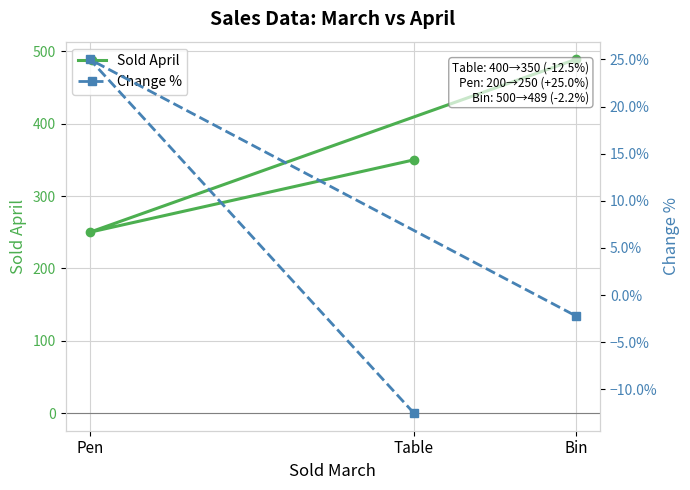

At which label does Change % reach its minimum?

Table